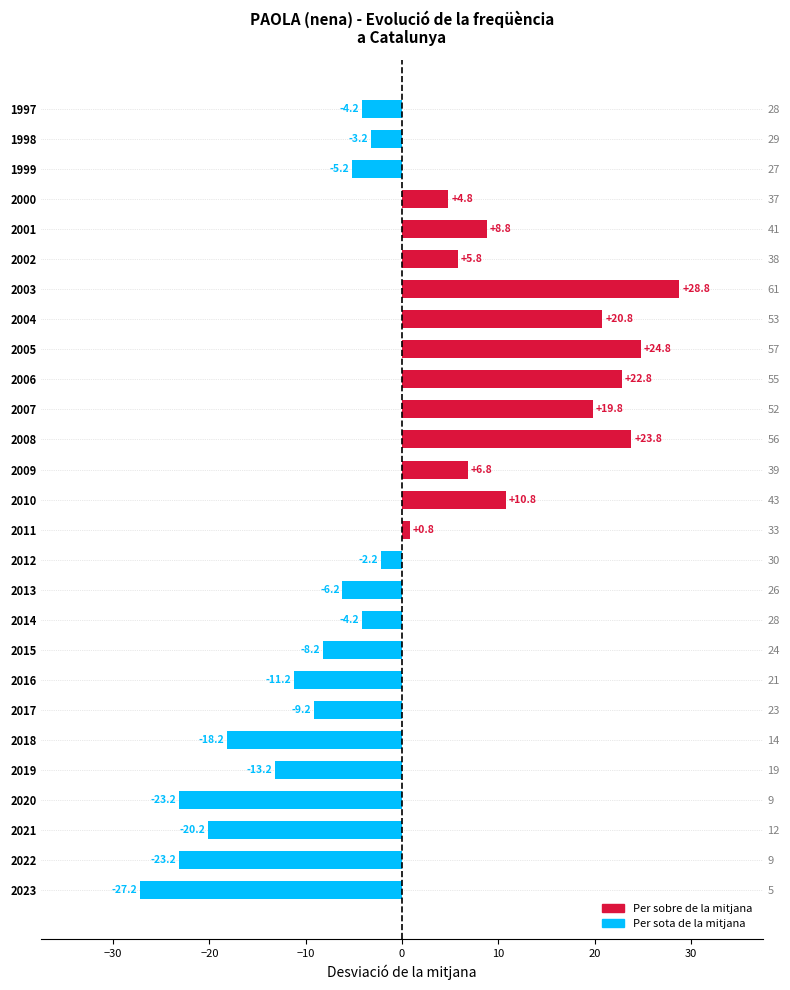

What is the difference between the maximum and second lowest values?

52.0